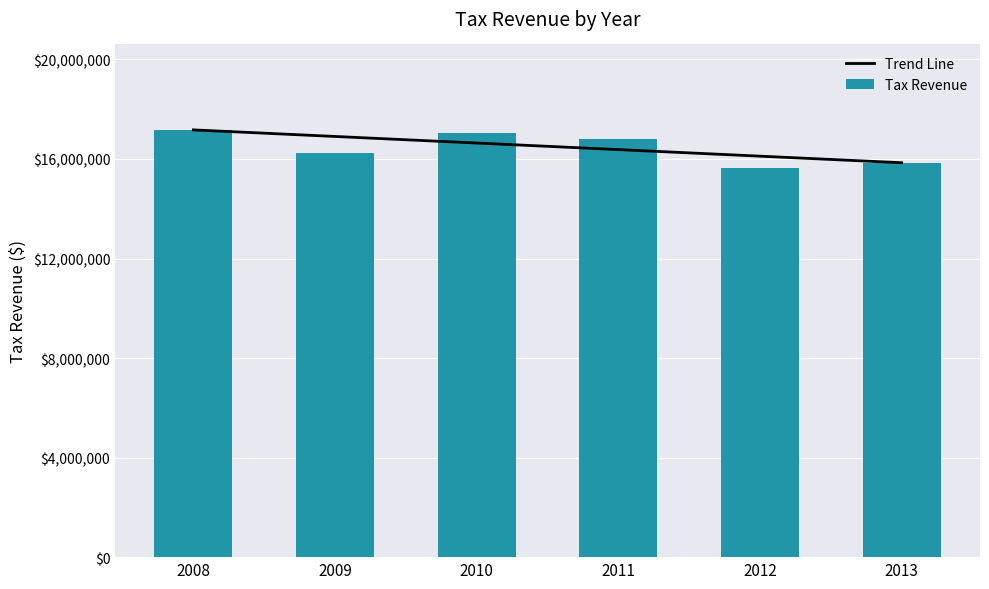

Does the chart contain any negative values?

No